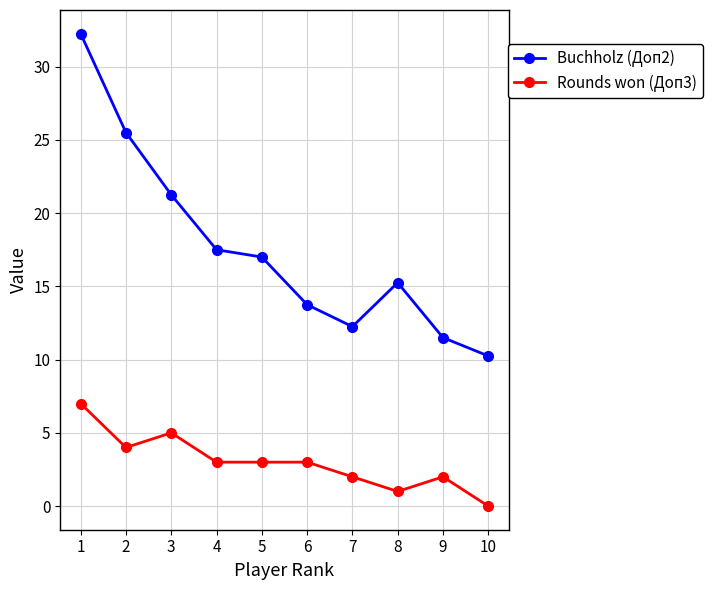

Which label corresponds to the smallest value in the chart?

10